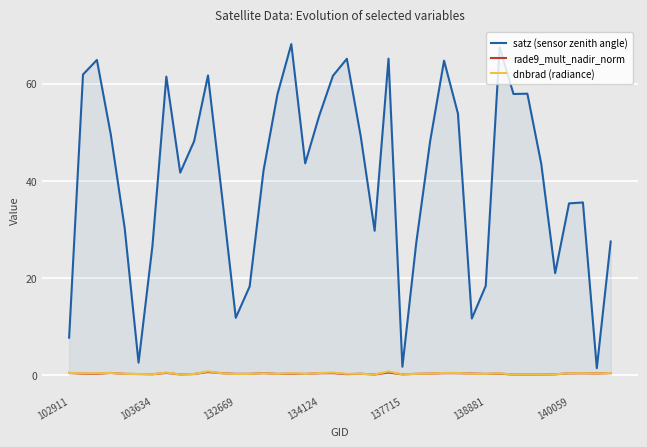

Which series has the largest total across all categories?

satz (sensor zenith angle)